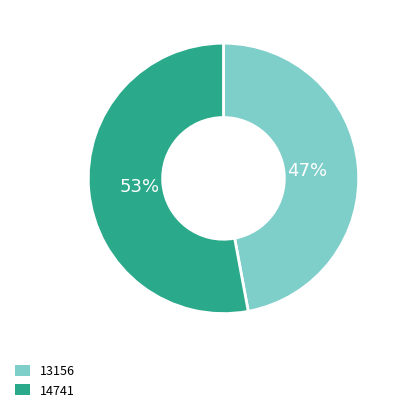

Is the sum of 13156 and 14741 greater than half?

Yes